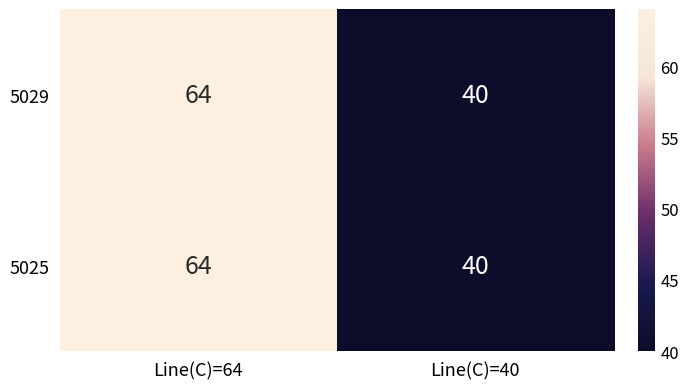

At which category is the sum across all series the highest?

Line(C)=64